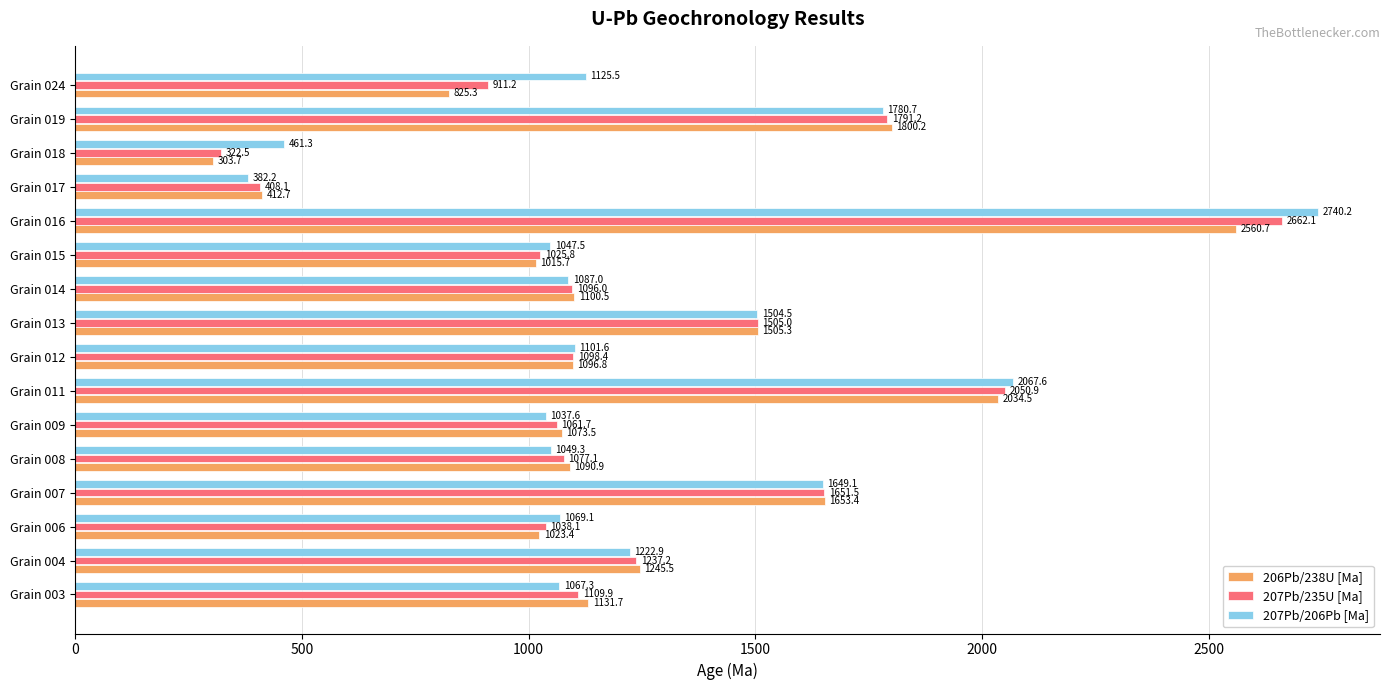

Which category has the highest value in the 207Pb/235U [Ma] series?

Grain 016